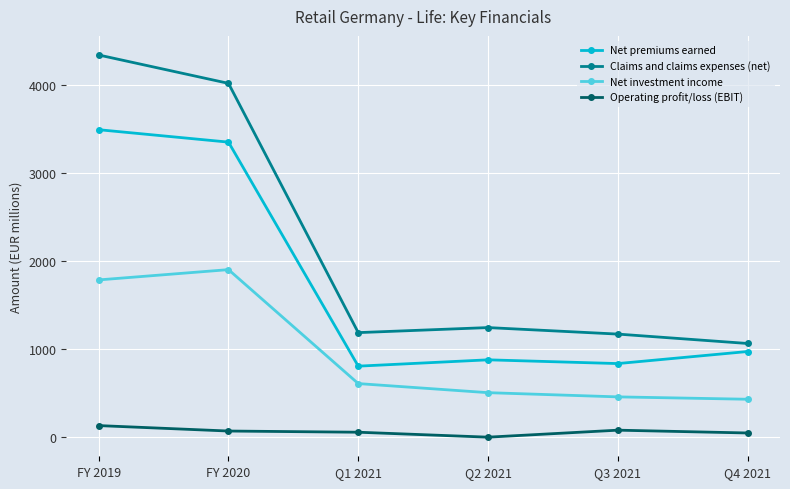

What is the difference between the maximum and second lowest values in the Net premiums earned series?

2656.9